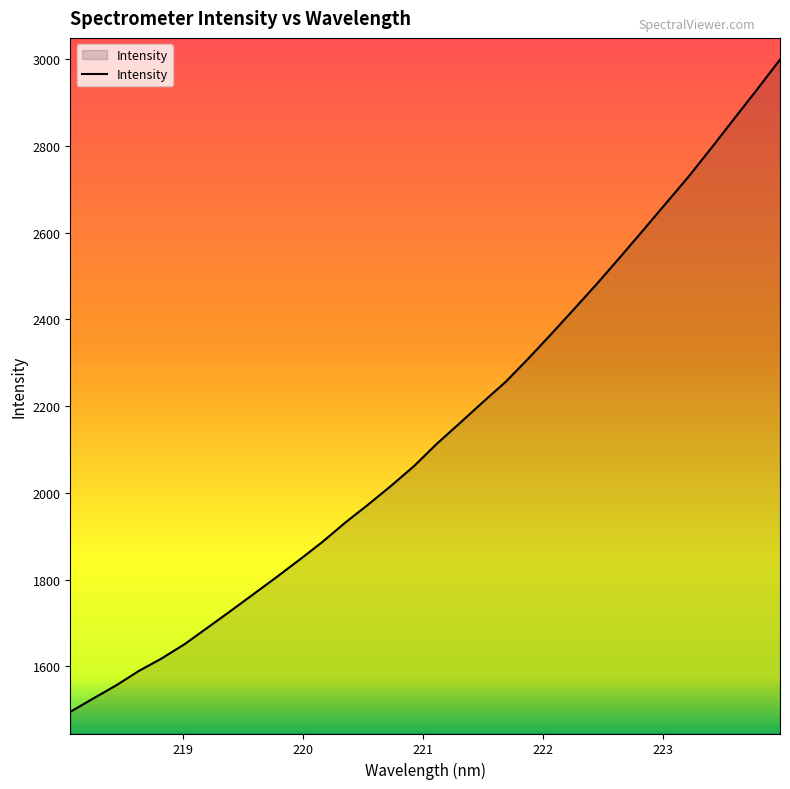

What is the smallest value displayed?

1494.9